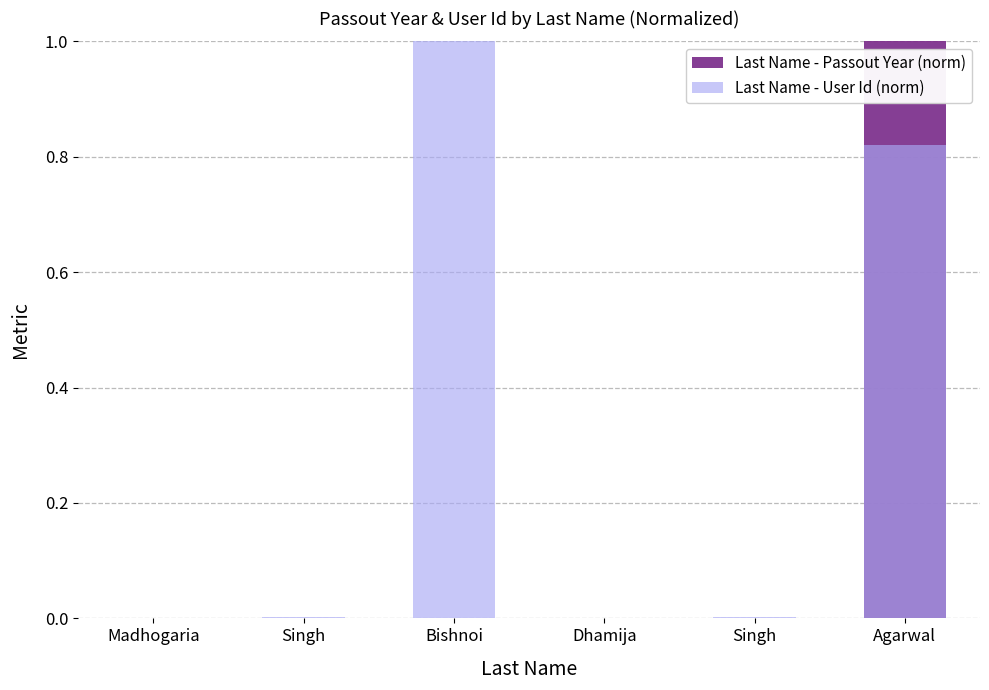

How many values in the Last Name - User Id (norm) series exceed 0?

5